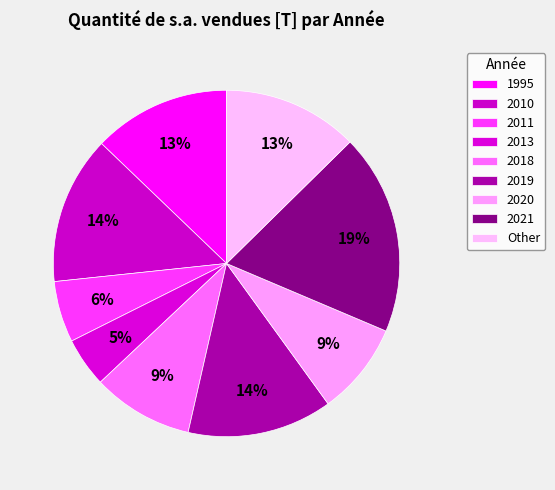

Does 2010 account for over 50% of the chart?

No